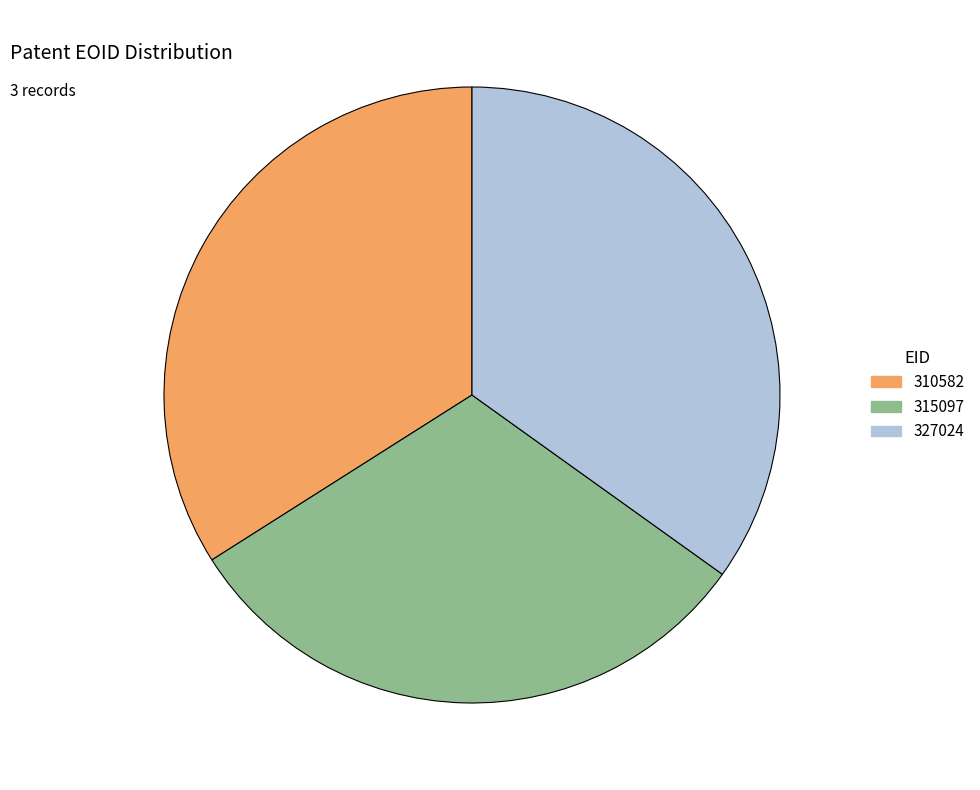

Is there a majority slice in this chart?

No